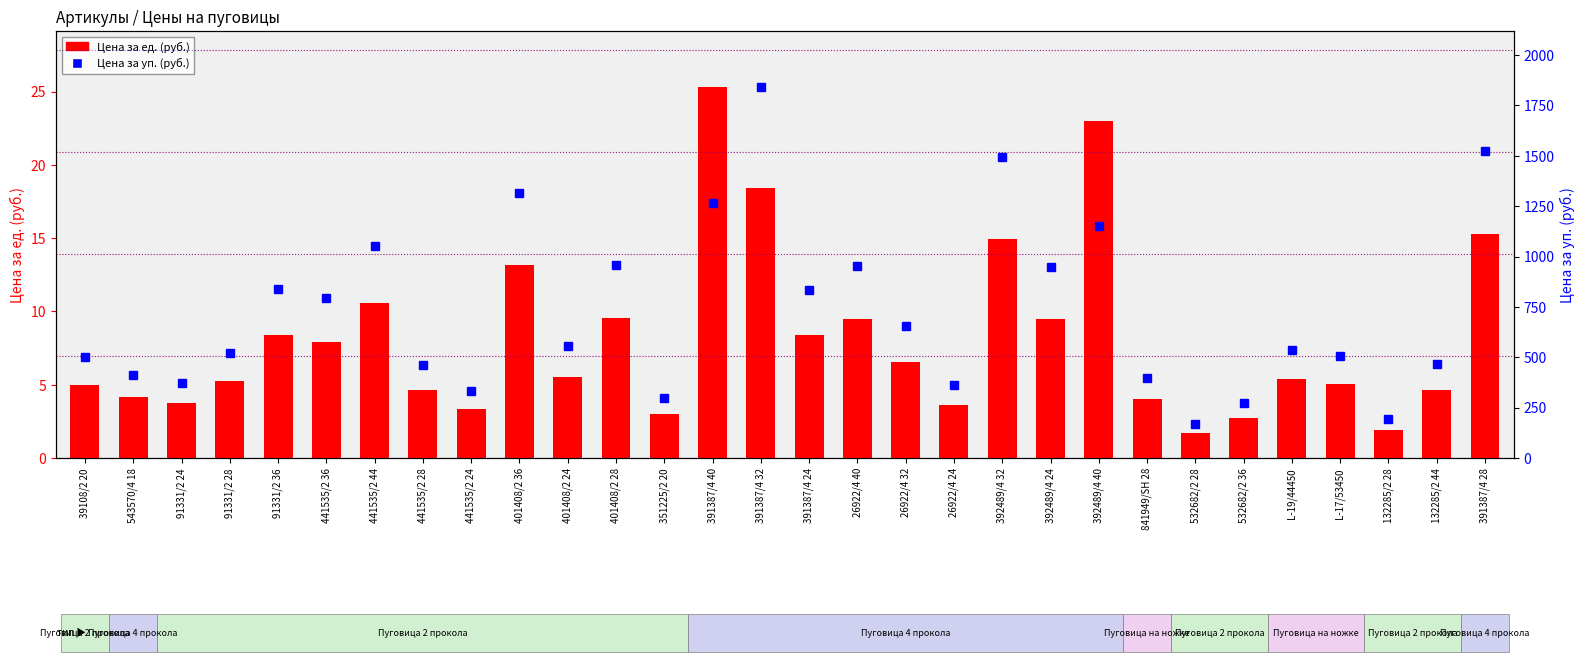

Rank the series at 841949/SH 28 from highest to lowest value.

Цена за уп., Цена за ед.